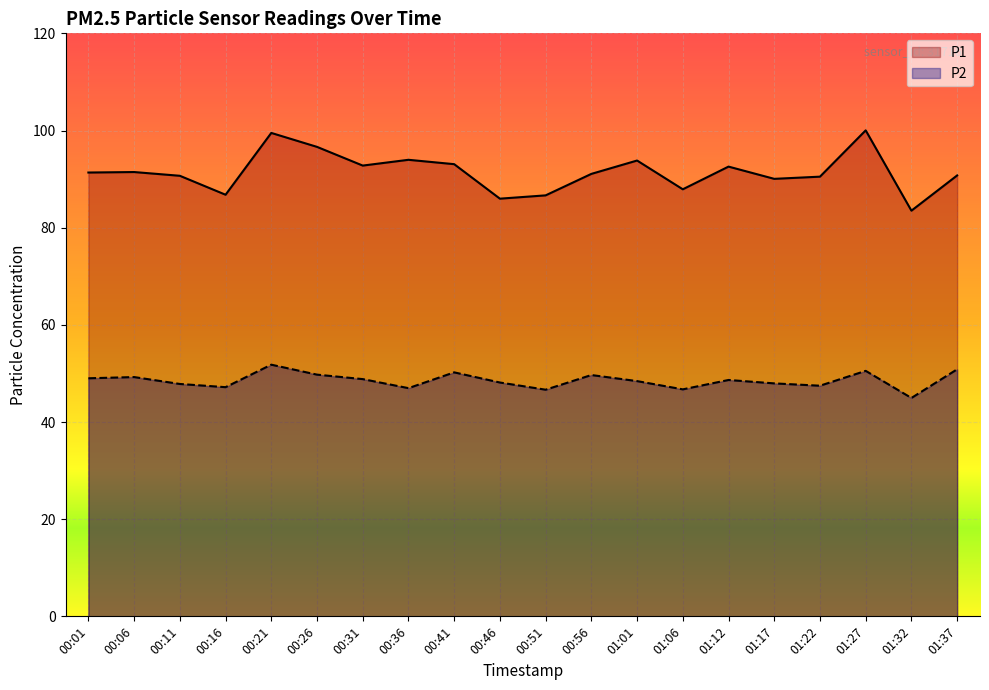

Reading left to right, extract all data points from this chart.

P1: 91.3	91.5	90.7	86.8	99.5	96.6	92.8	94.0	93.1	86.0	86.7	91.1	93.8	87.9	92.6	90.0	90.5	100.0	83.5	90.8
P2: 49.0	49.2	47.8	47.2	51.8	49.8	48.8	47.0	50.2	48.1	46.6	49.7	48.4	46.7	48.6	48.0	47.5	50.5	45.0	50.9